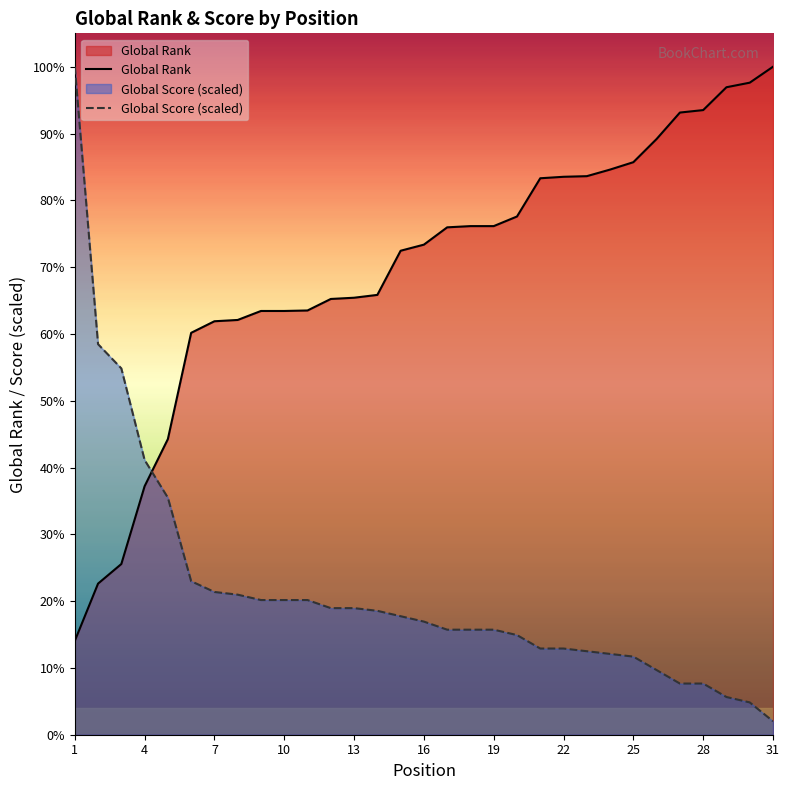

How many distinct data groups are displayed?

2